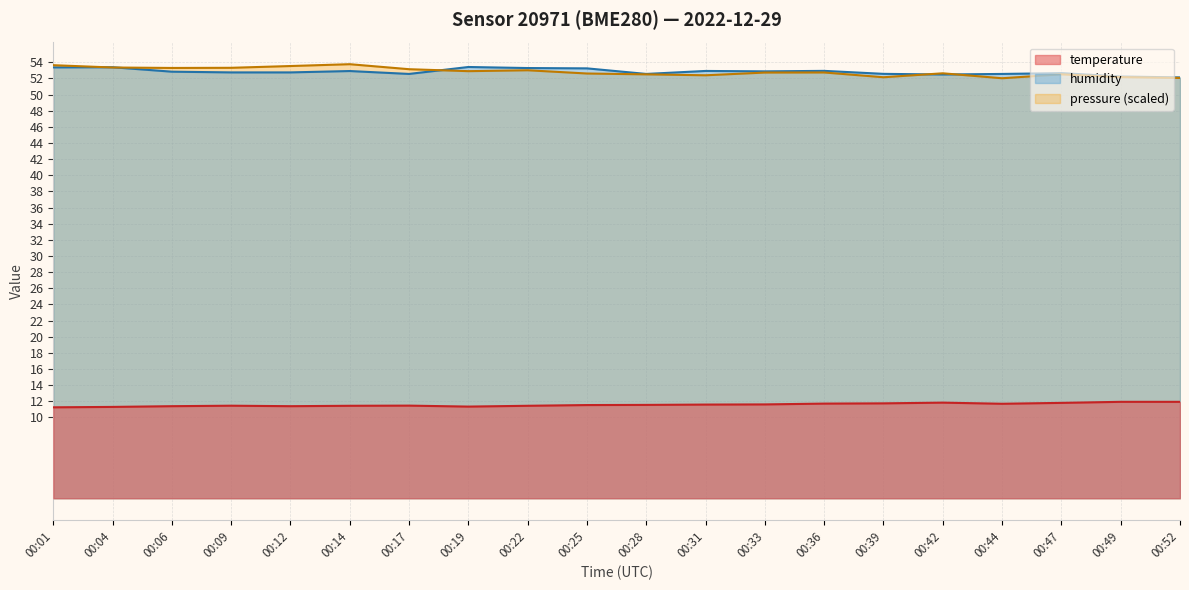

At which category does temperature reach its first local peak?

00:09